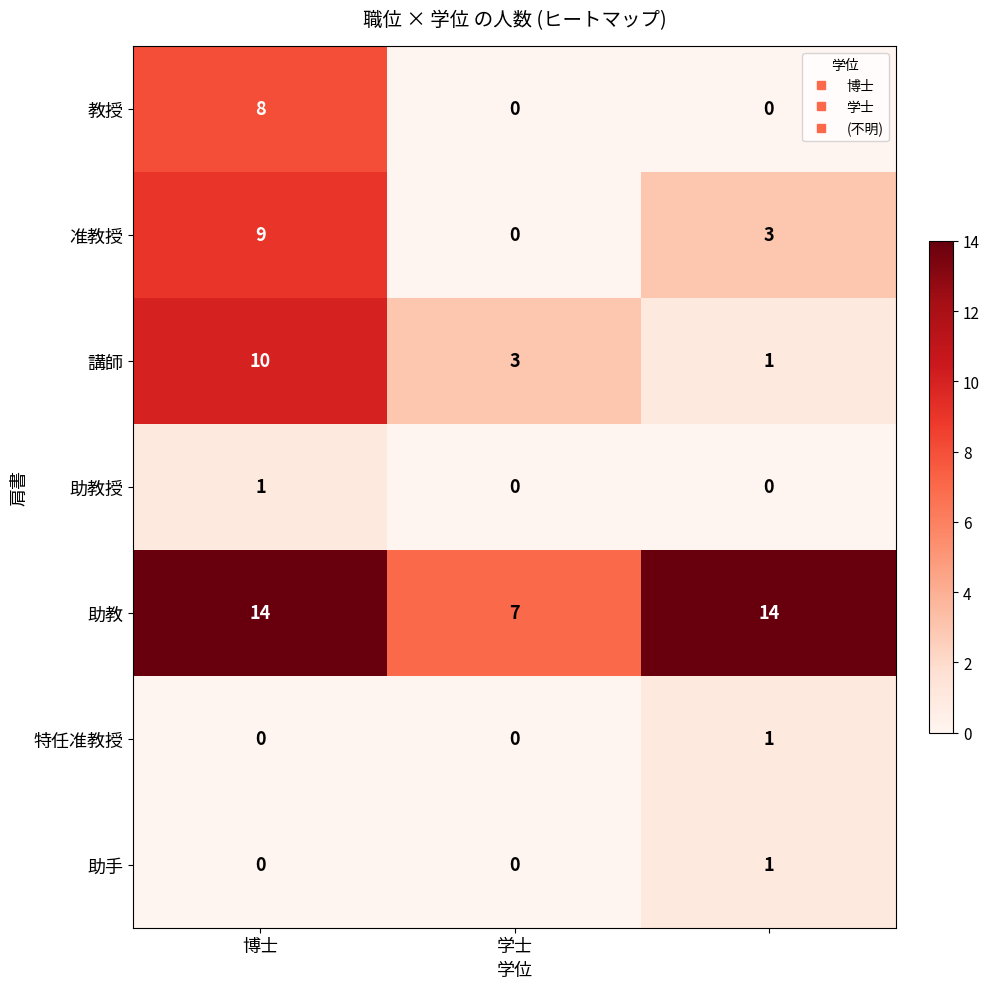

Which series has the largest total across all categories?

助教